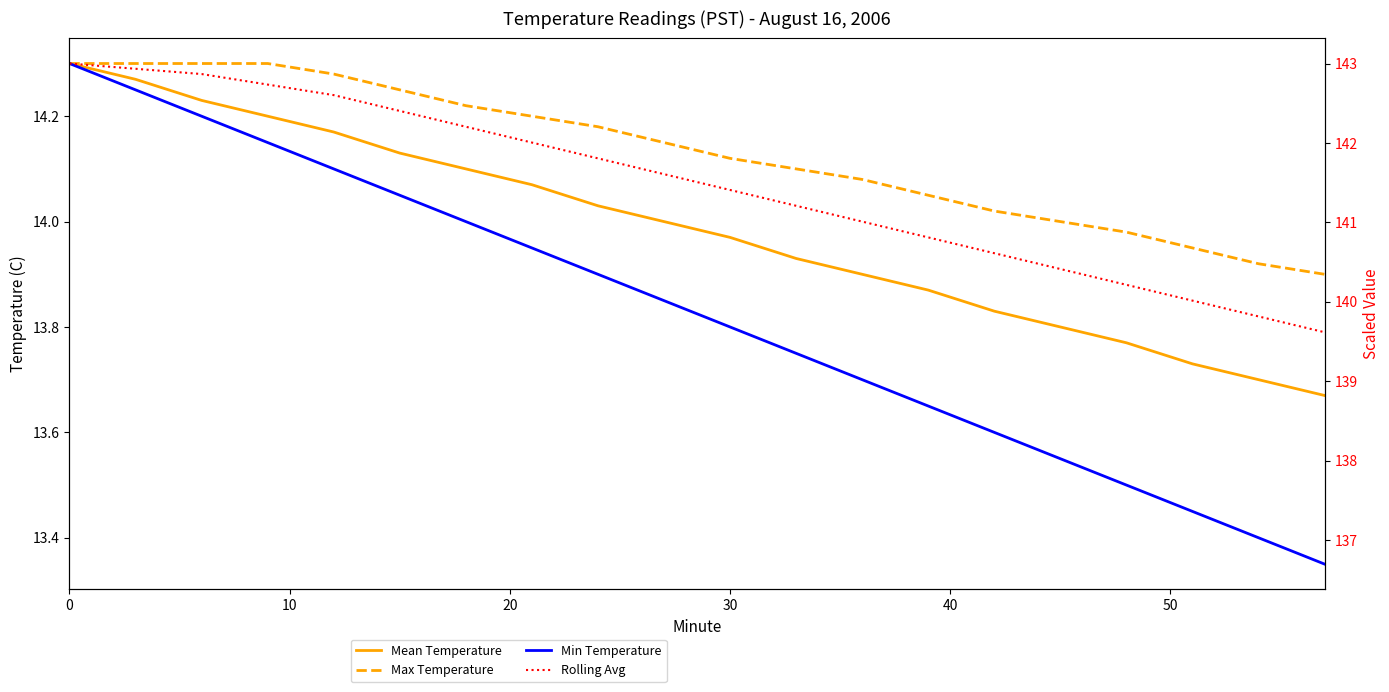

Reading left to right, transcribe all the data shown in this chart.

Mean Temperature: 14.3	14.3	14.2	14.2	14.2	14.1	14.1	14.1	14.0	14.0	14.0	13.9	13.9	13.9	13.8	13.8	13.8	13.7	13.7	13.7
Max Temperature: 14.3	14.3	14.3	14.3	14.3	14.2	14.2	14.2	14.2	14.2	14.1	14.1	14.1	14.1	14.0	14.0	14.0	13.9	13.9	13.9
Min Temperature: 14.3	14.2	14.2	14.2	14.1	14.1	14.0	13.9	13.9	13.8	13.8	13.8	13.7	13.7	13.6	13.6	13.5	13.4	13.4	13.3
Rolling Avg: 14.3	14.3	14.3	14.3	14.2	14.2	14.2	14.2	14.1	14.1	14.1	14.0	14.0	14.0	13.9	13.9	13.9	13.8	13.8	13.8